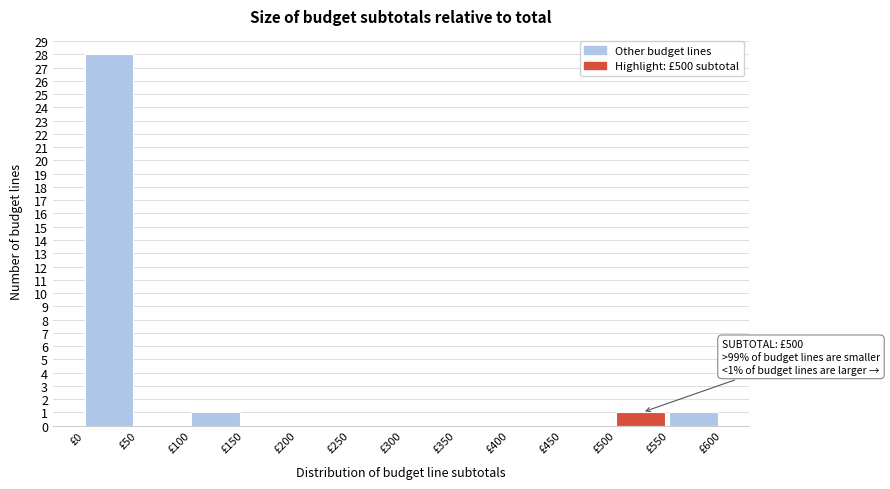

Over which range of the x-axis is the bar tallest?

0 to 50